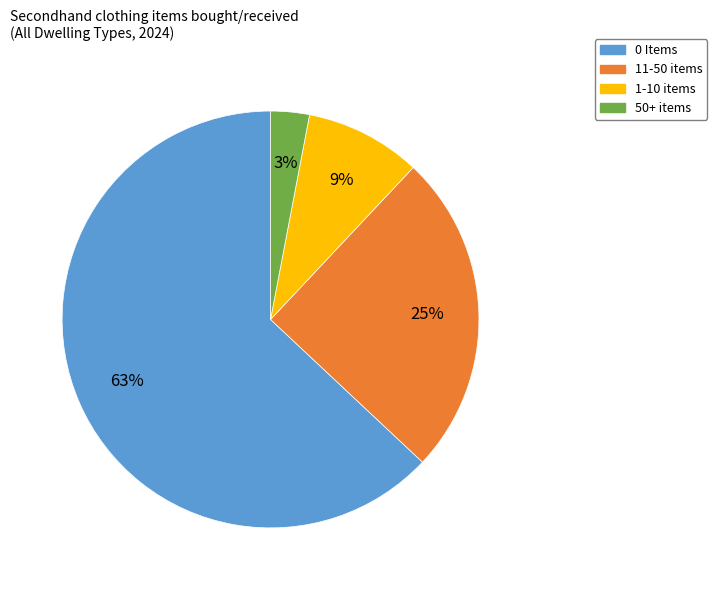

Is the sum of 1-10 items and 0 Items greater than half?

Yes